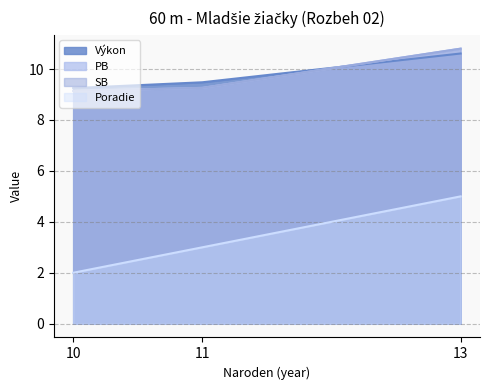

What is the greatest value displayed?

10.8